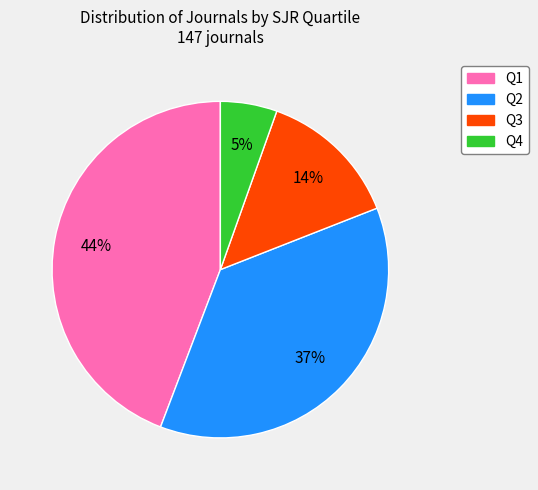

What percentage is the Q2 slice, to the nearest percent?

37%